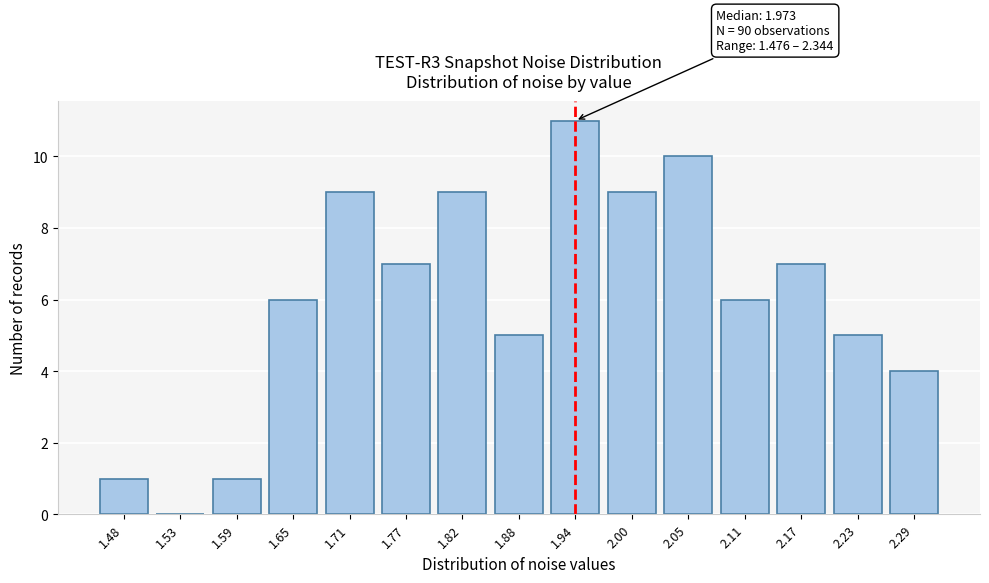

Reading left to right, what are all the values shown in this chart?

1.48=1	1.53=0	1.59=1	1.65=6	1.71=9	1.77=7	1.82=9	1.88=5	1.94=11	2.00=9	2.05=10	2.11=6	2.17=7	2.23=5	2.29=4